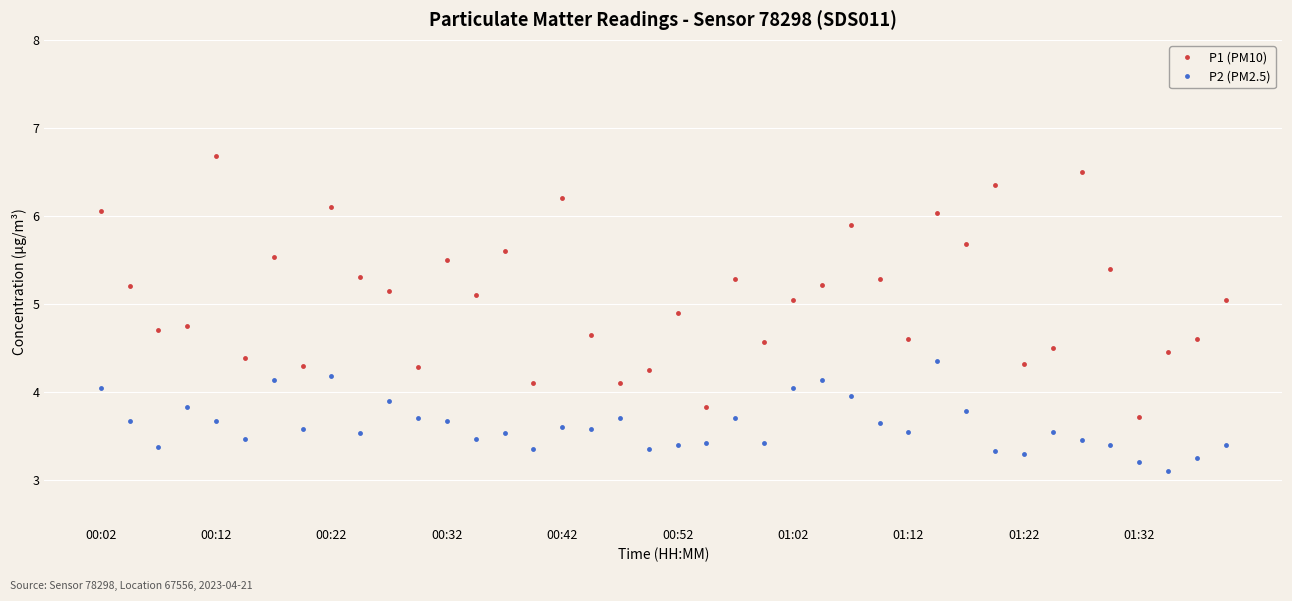

How many lines are shown in the chart?

2